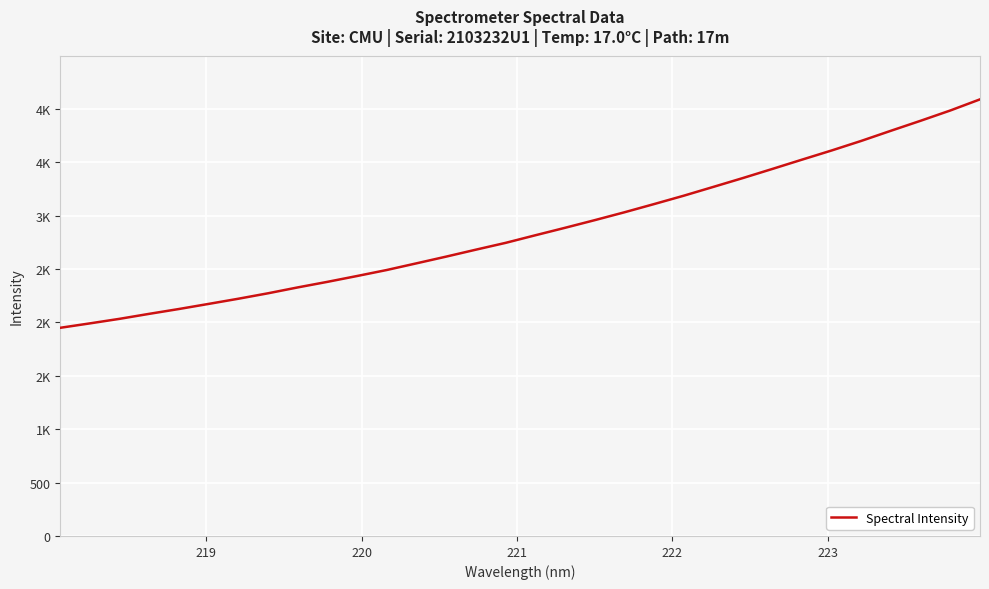

Does the chart display data point markers on the line(s)?

No